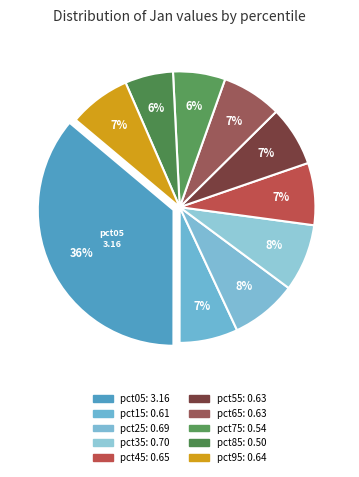

How many segments does this pie chart have?

10